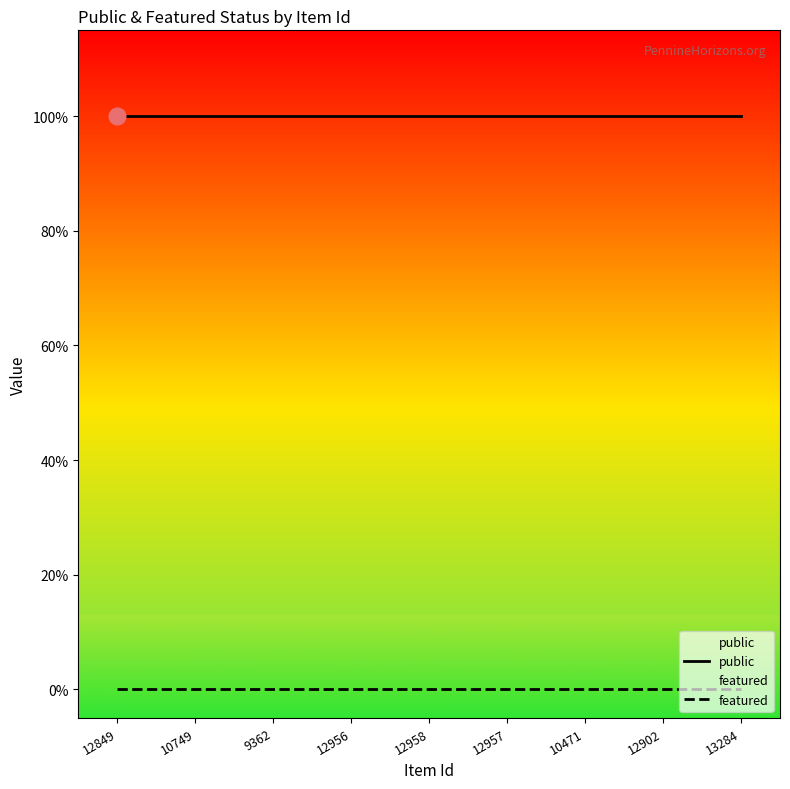

List the series in order of their overall mean, highest first.

public, featured